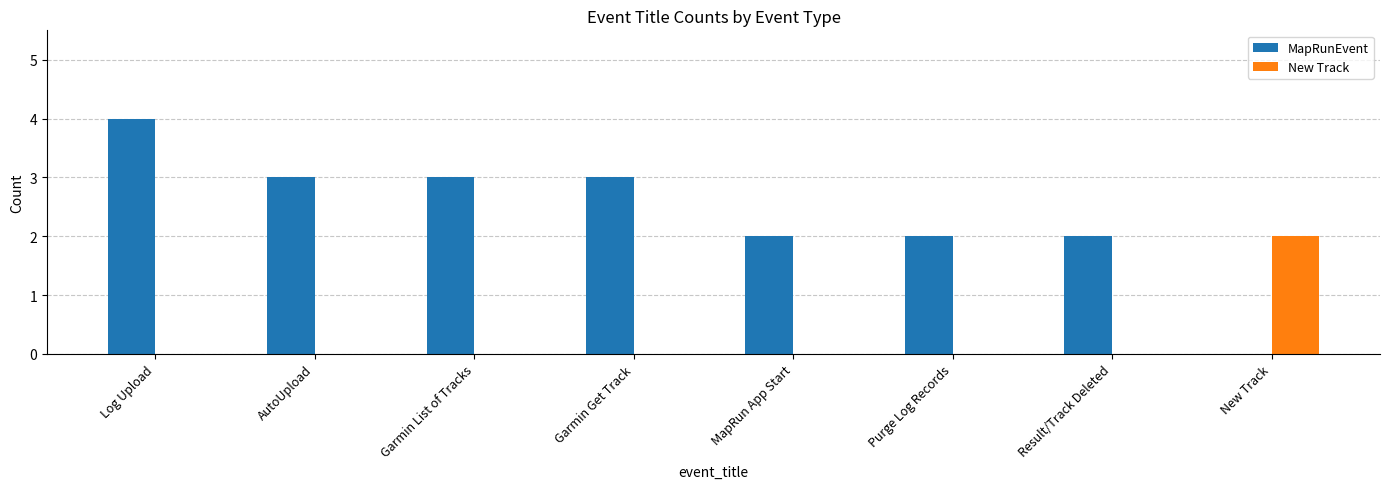

How many values in MapRunEvent are above zero?

7